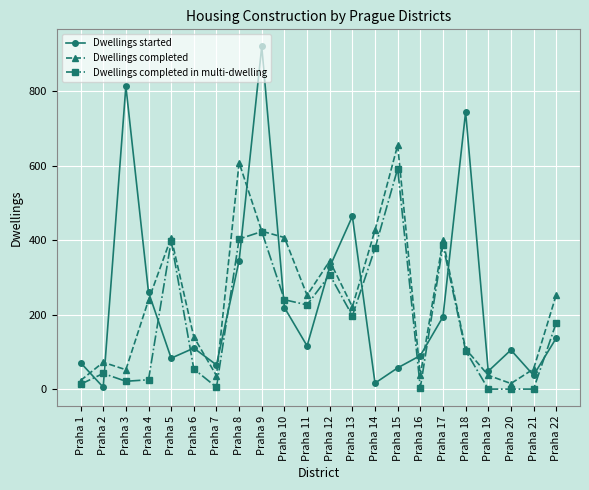

How many lines are shown in the chart?

3